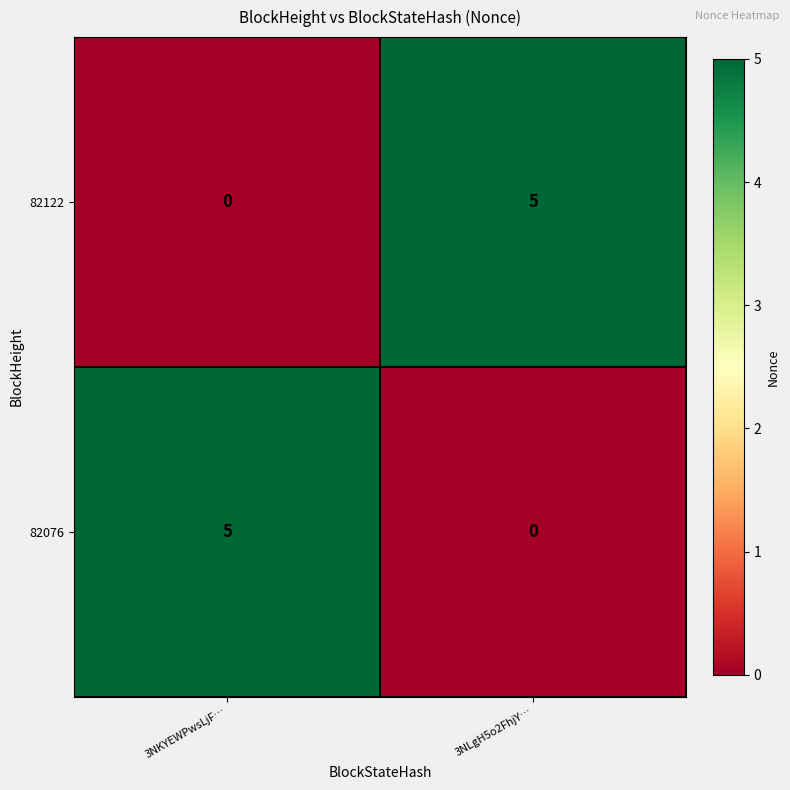

Rank the series at 3NLgH5o2FhjY… from highest to lowest value.

82122, 82076